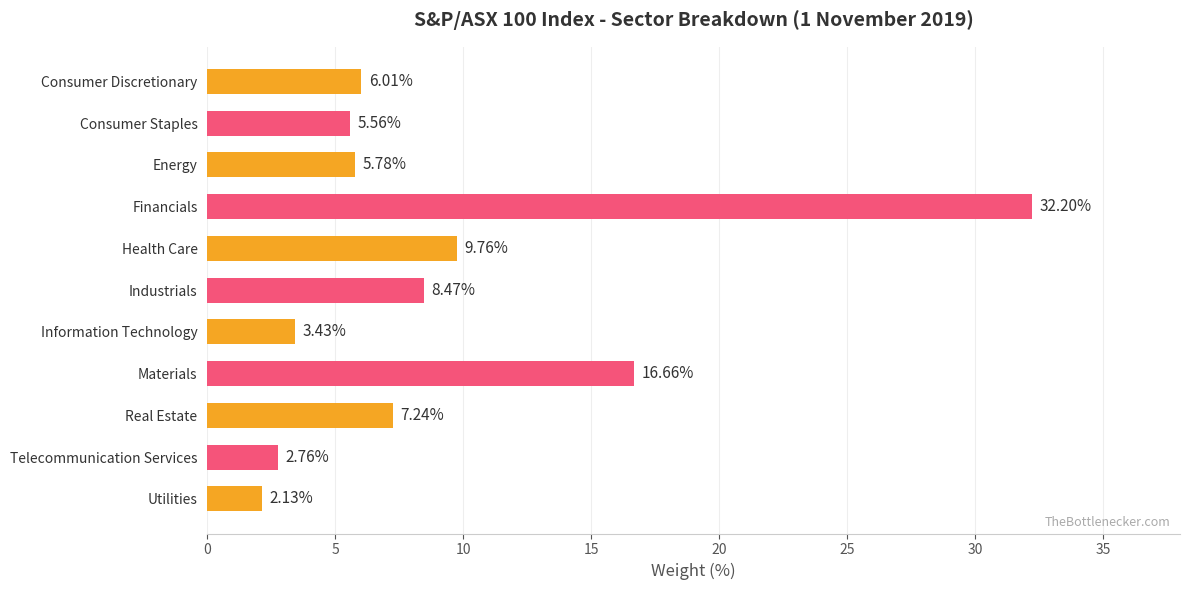

What is the change in value from Health Care to Industrials?

-1.3